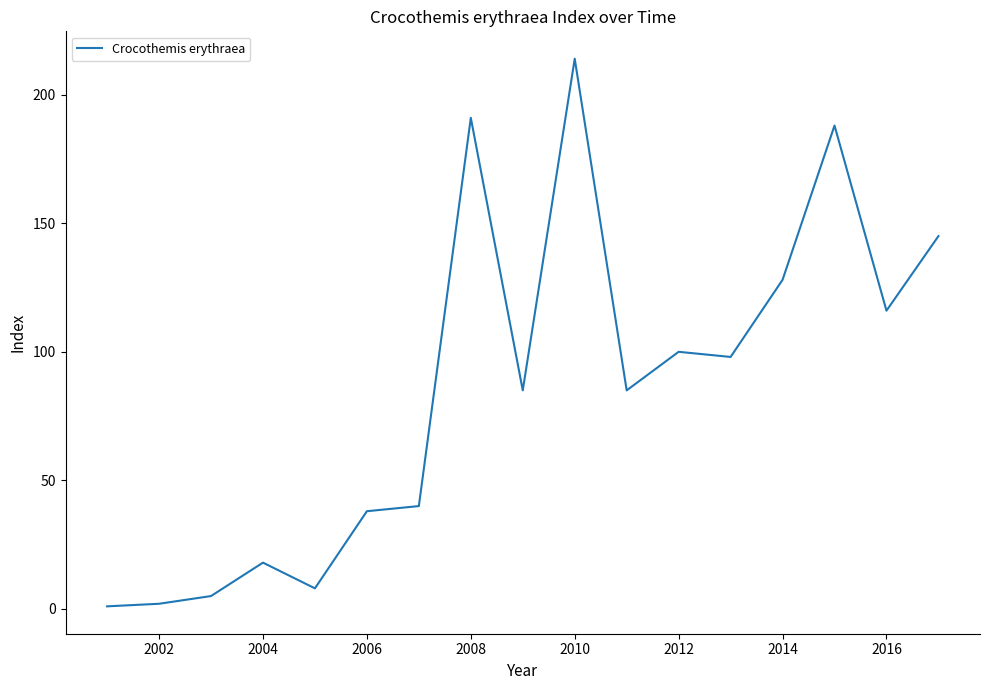

What is the maximum value shown in the chart?

214